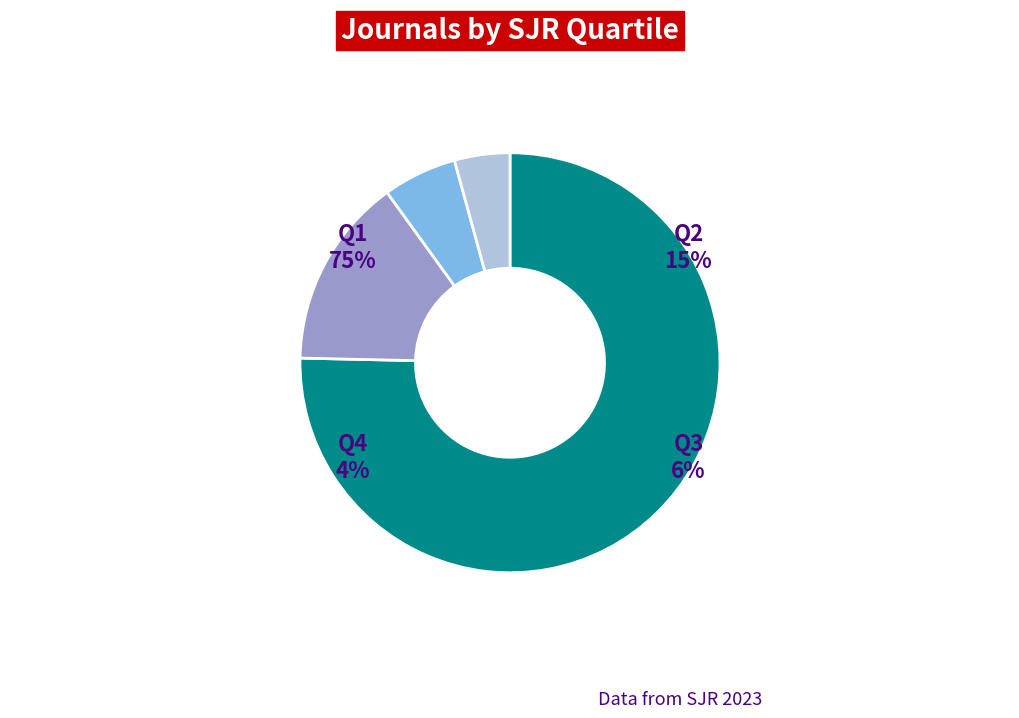

True or false: Q2 accounts for 15% of the total.

True